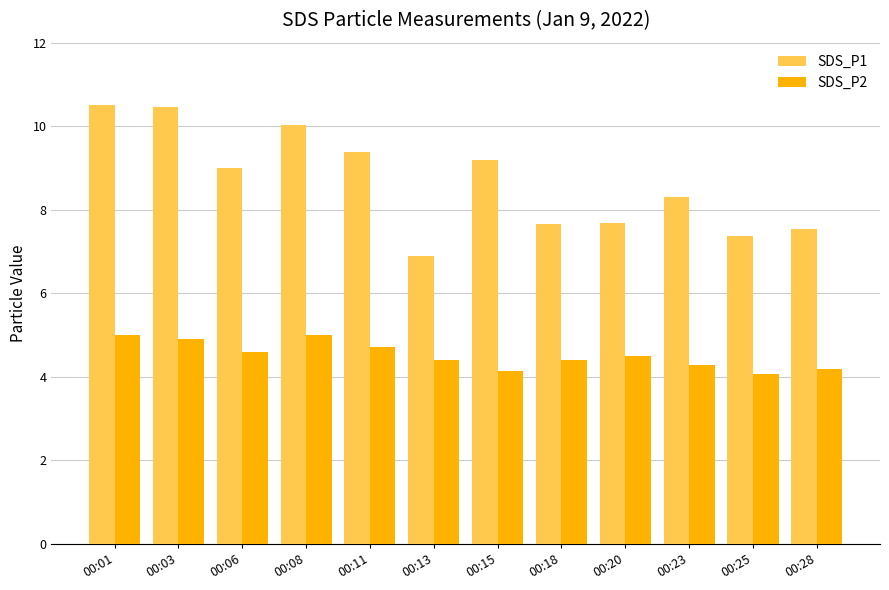

Which series changed the most between 00:06 and 00:13?

SDS_P1